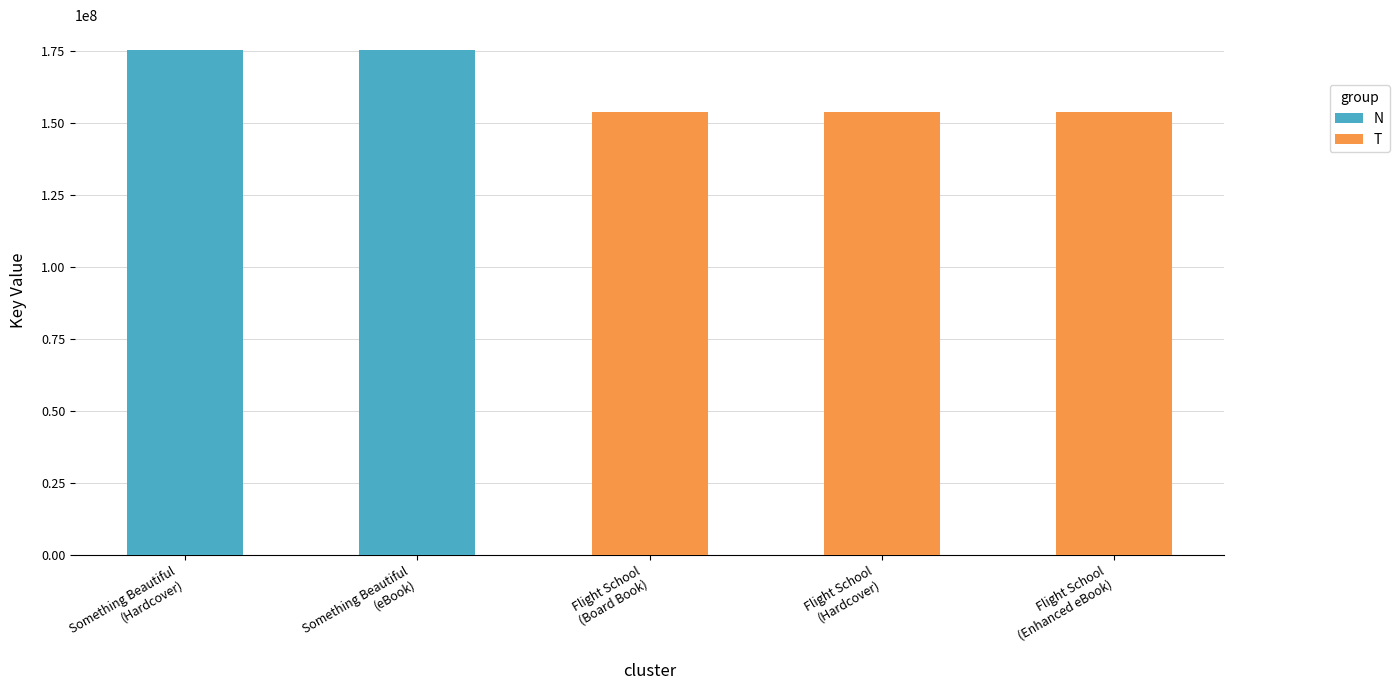

Which category has the lowest value across all series?

Flight School (Board Book)